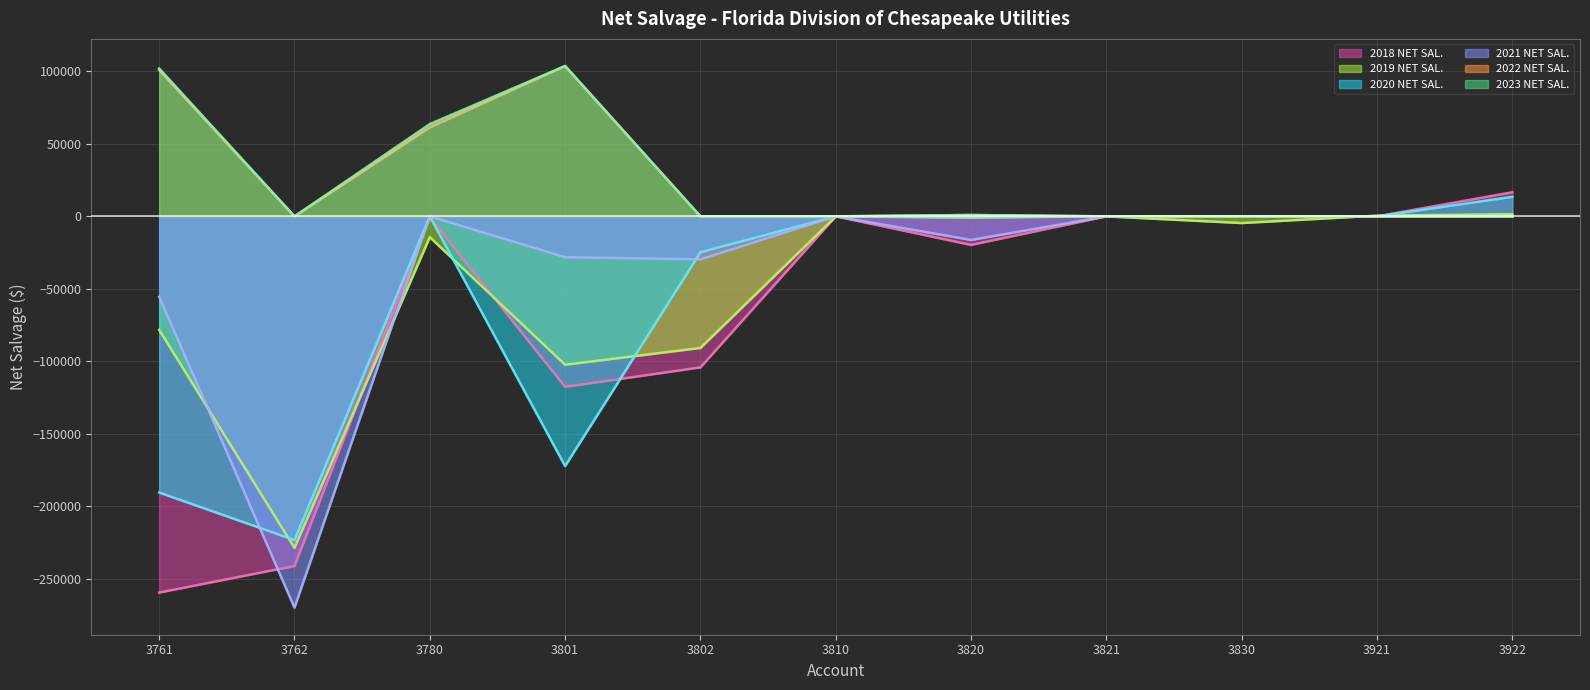

Count the number of categories in the chart.

11